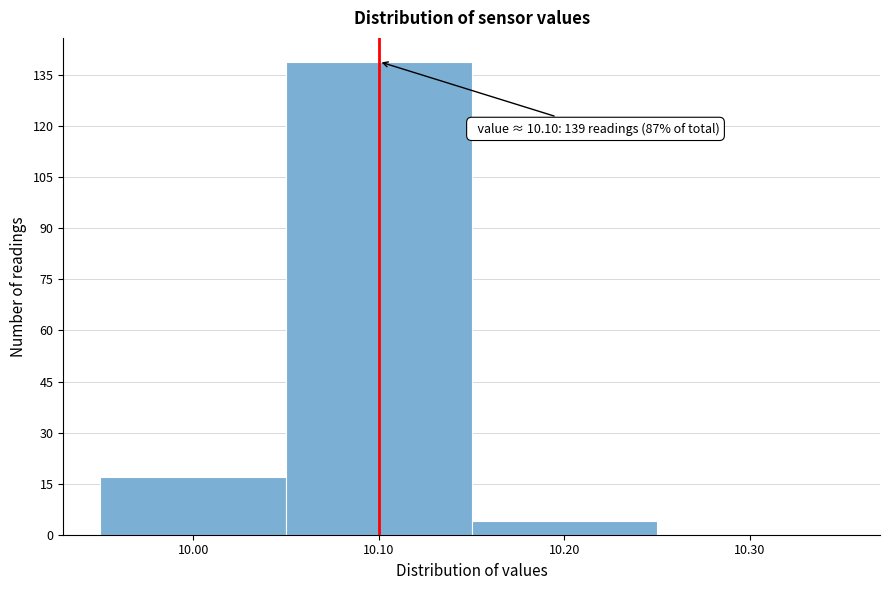

Which range on the x-axis has the tallest bar?

10.05 to 10.15